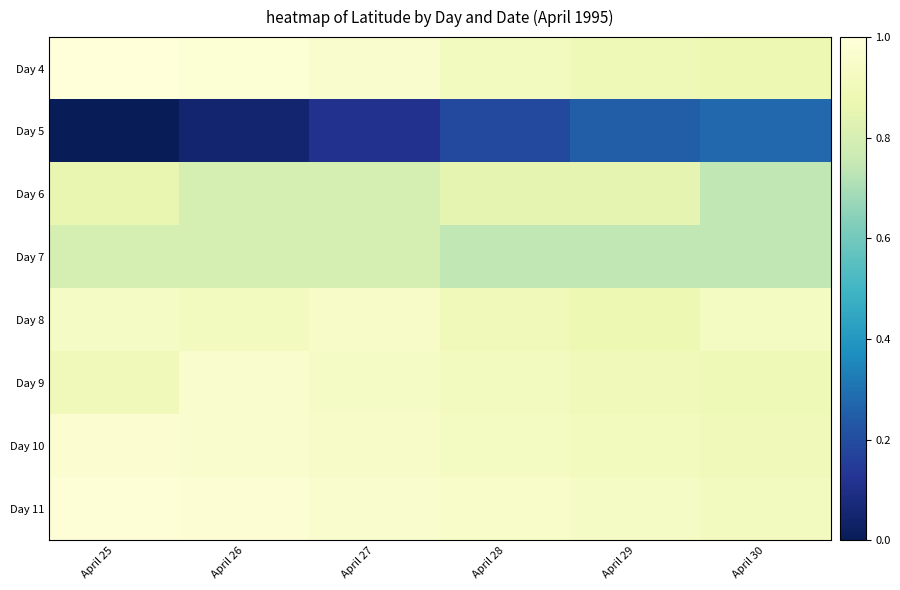

Reading left to right, transcribe all the data shown in this chart.

Day 4: April 25=1.0	April 26=1.0	April 27=1.0	April 28=0.9	April 29=0.9	April 30=0.9
Day 5: April 25=0.0	April 26=0.0	April 27=0.1	April 28=0.2	April 29=0.2	April 30=0.3
Day 6: April 25=0.9	April 26=0.8	April 27=0.8	April 28=0.9	April 29=0.9	April 30=0.7
Day 7: April 25=0.8	April 26=0.8	April 27=0.8	April 28=0.7	April 29=0.7	April 30=0.7
Day 8: April 25=0.9	April 26=0.9	April 27=0.9	April 28=0.9	April 29=0.9	April 30=0.9
Day 9: April 25=0.9	April 26=1.0	April 27=0.9	April 28=0.9	April 29=0.9	April 30=0.9
Day 10: April 25=1.0	April 26=1.0	April 27=0.9	April 28=0.9	April 29=0.9	April 30=0.9
Day 11: April 25=1.0	April 26=1.0	April 27=1.0	April 28=1.0	April 29=0.9	April 30=0.9